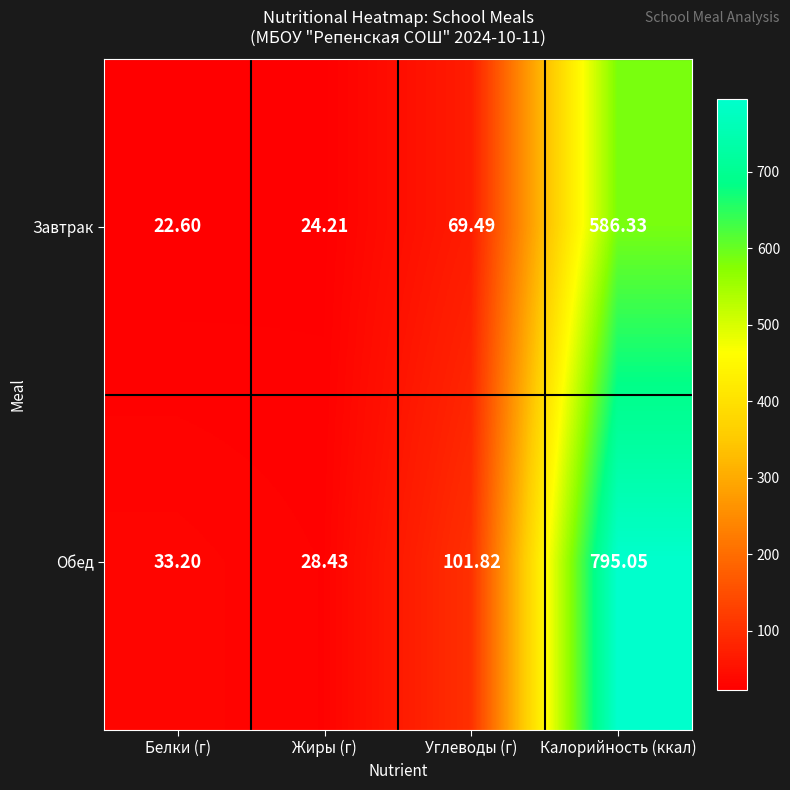

What is the spread (max minus min) of values at Калорийность (ккал)?

208.7